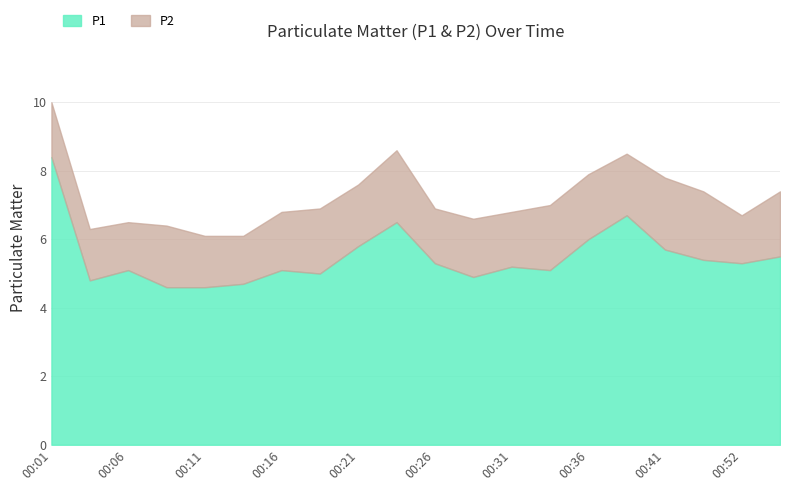

What is the sum of the P2 values at 00:11 and 00:55?

3.4